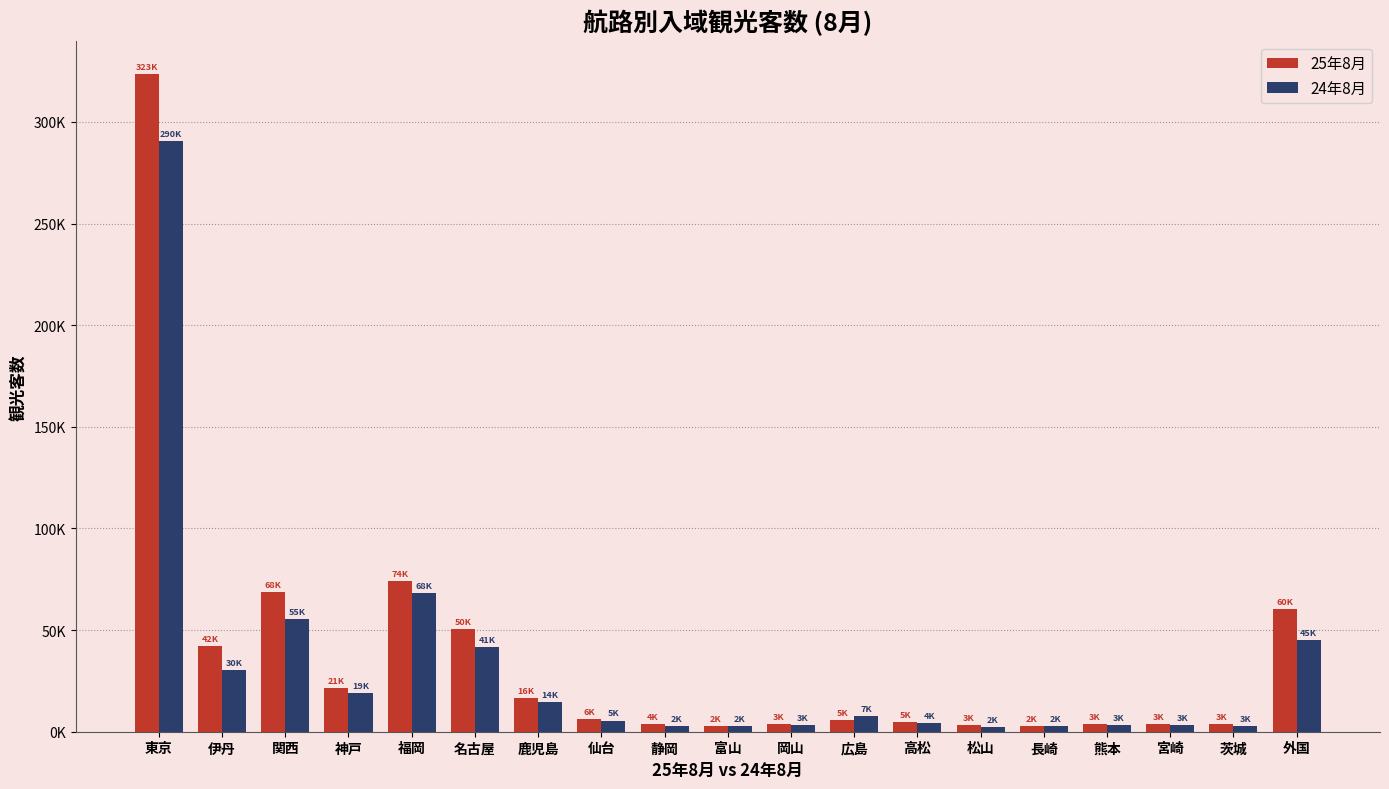

What are all the series names shown in the legend?

25年8月, 24年8月